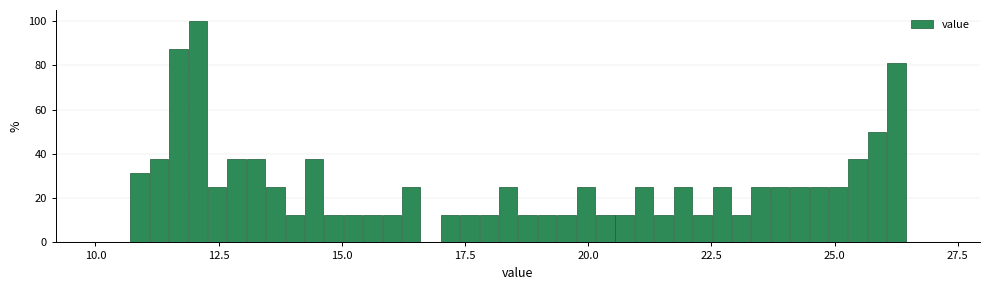

Around what value on the x-axis is the tallest bar? Give the approximate position of its centre, as read against the axis.

12.0